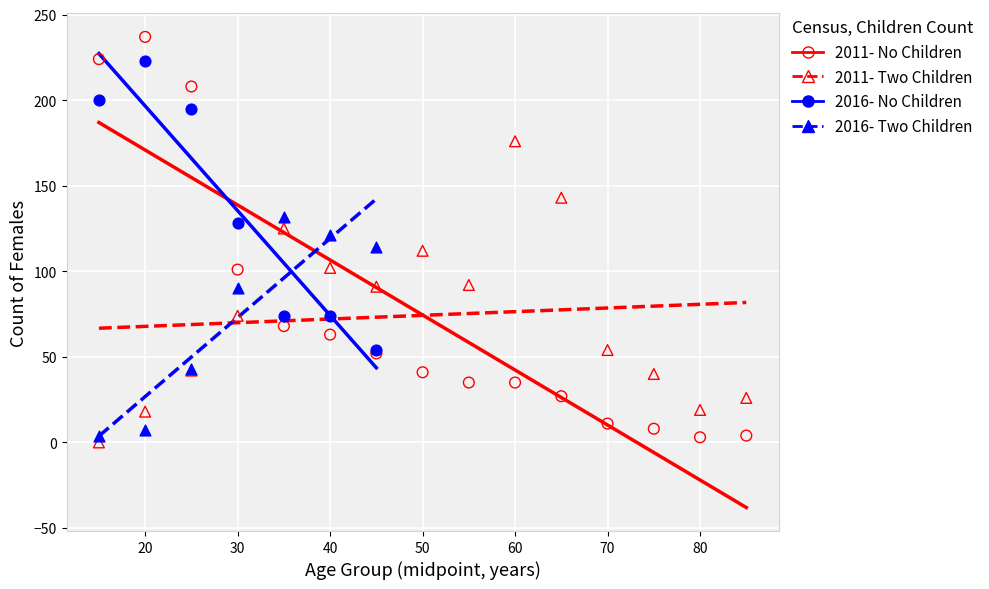

What are all the series names shown in the legend?

2011- No Children, 2011- Two Children, 2016- No Children, 2016- Two Children